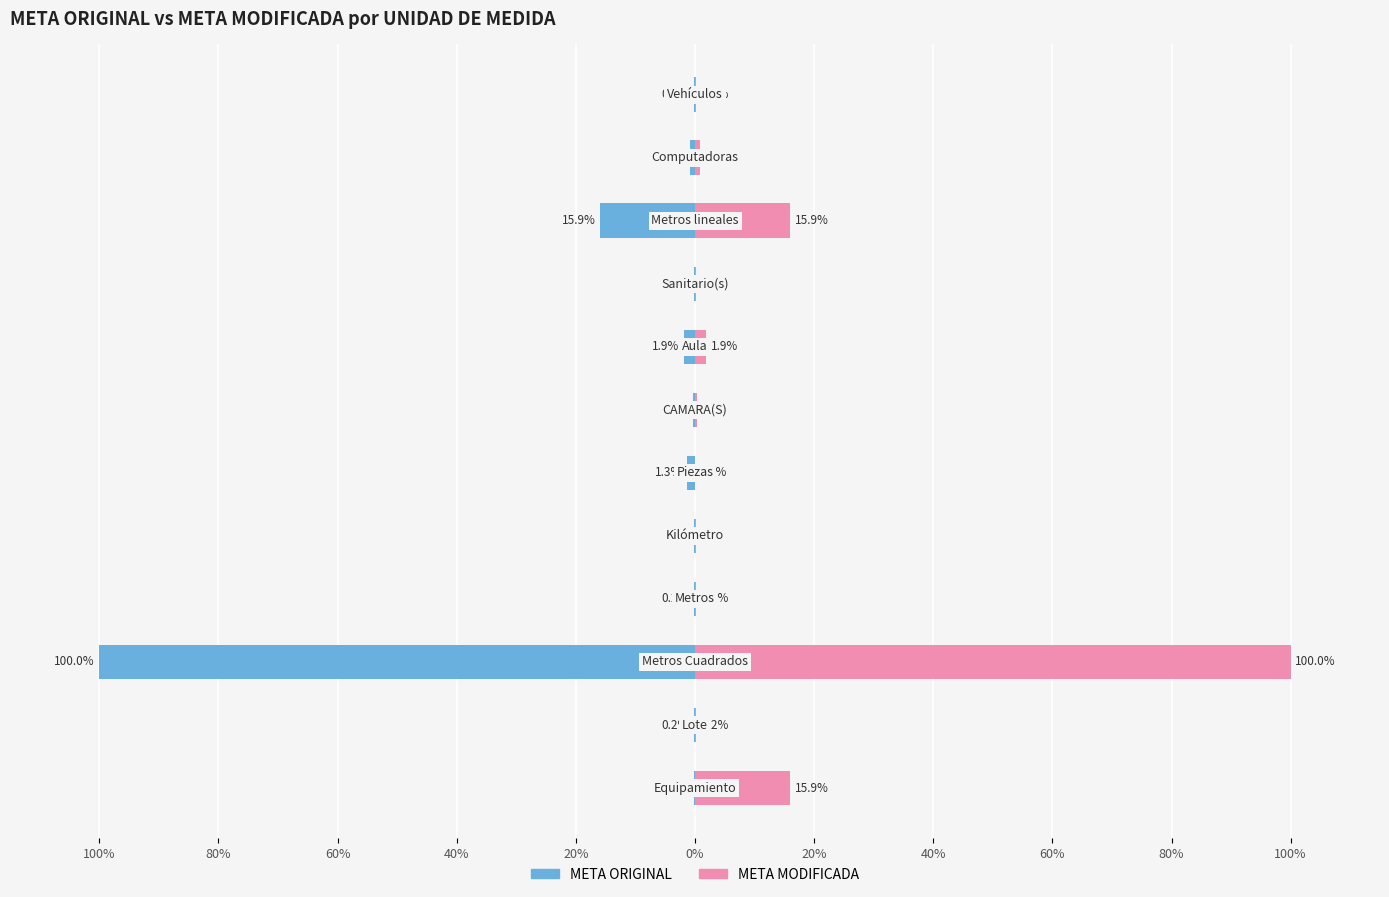

What is the highest value of the META MODIFICADA series?

100.0